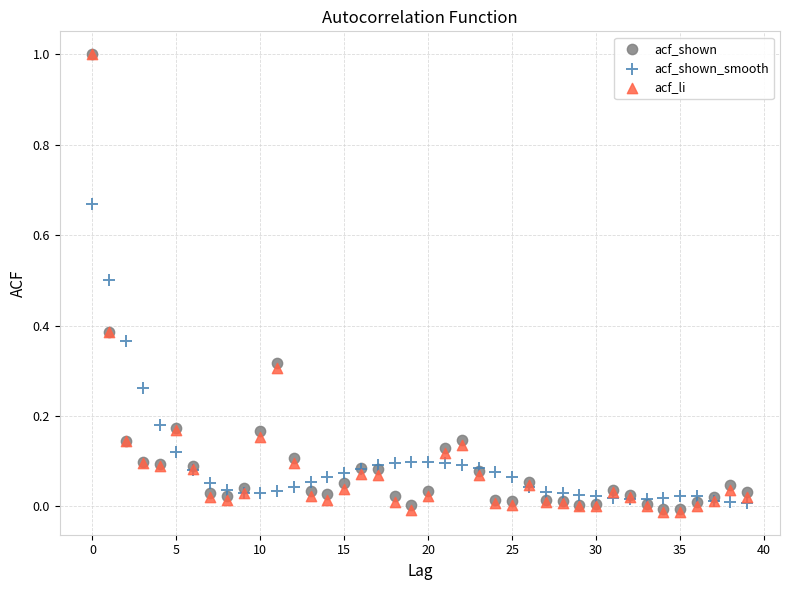

What are all the series names shown in the legend?

acf_shown, acf_shown_smooth, acf_li